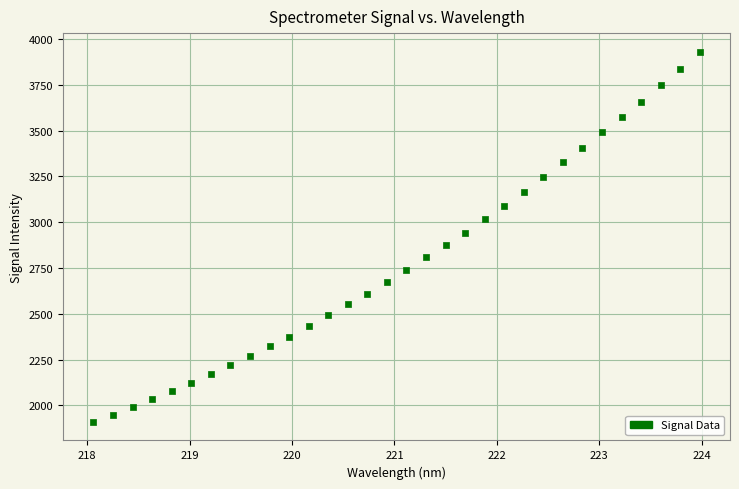

What is the range of X values (max minus min)?

5.9